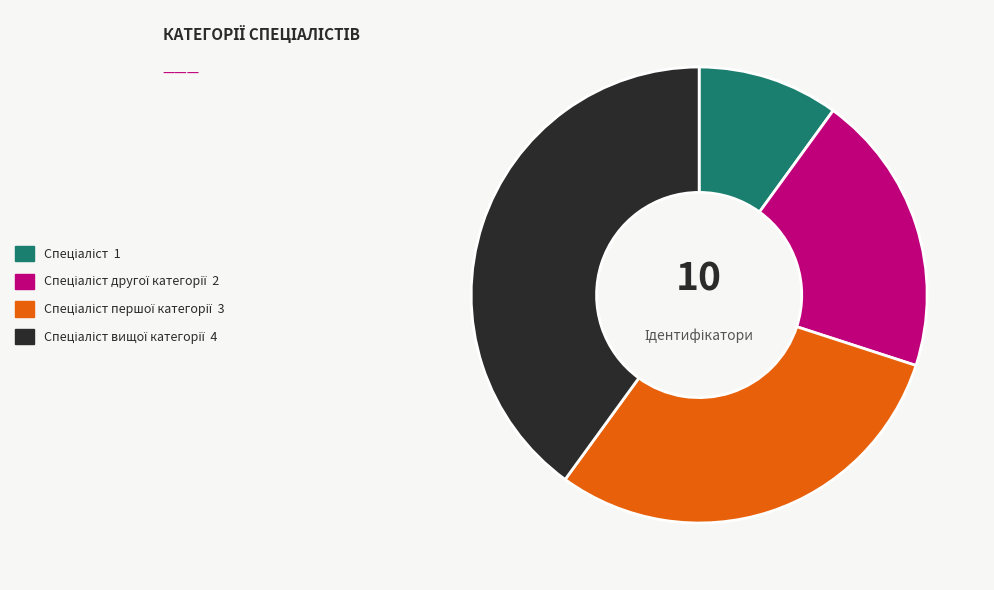

Does any single category account for the majority?

No